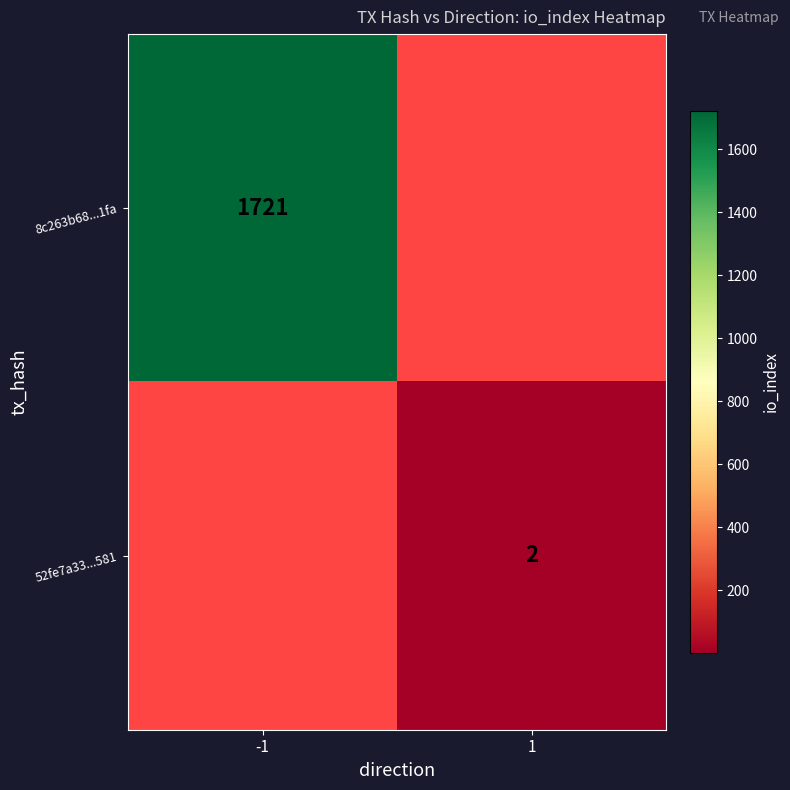

How many distinct data groups are displayed?

2